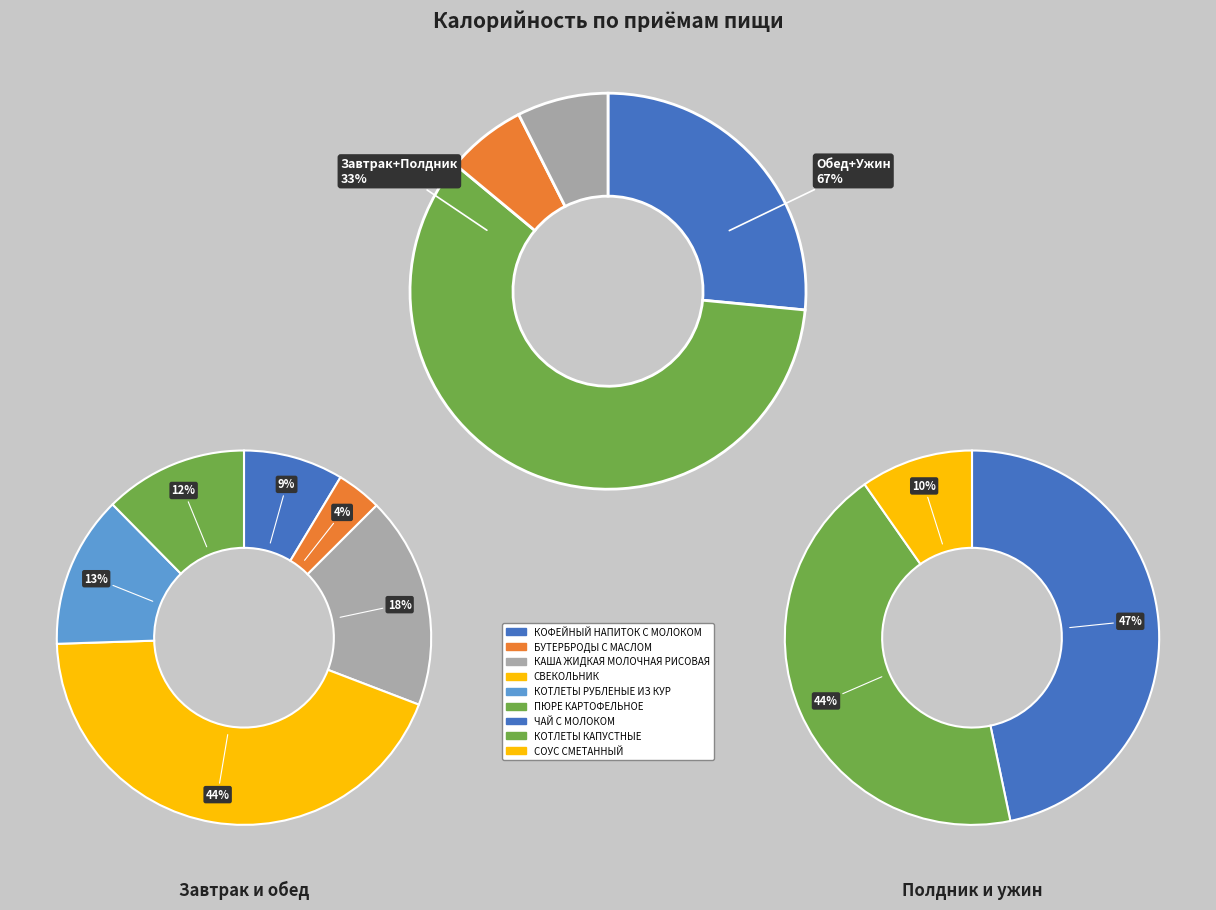

Do ПОЛДНИК and ЗАВТРАК together represent more than half of the pie?

No